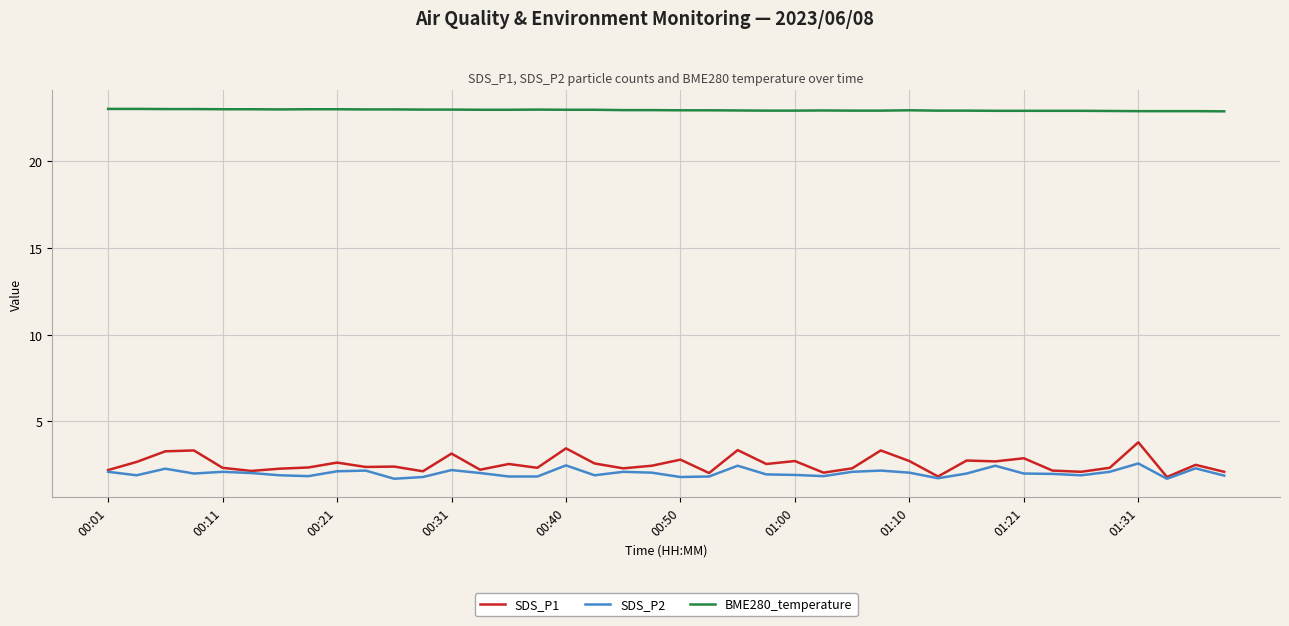

True or false: BME280_temperature and SDS_P2 cross at least once.

False